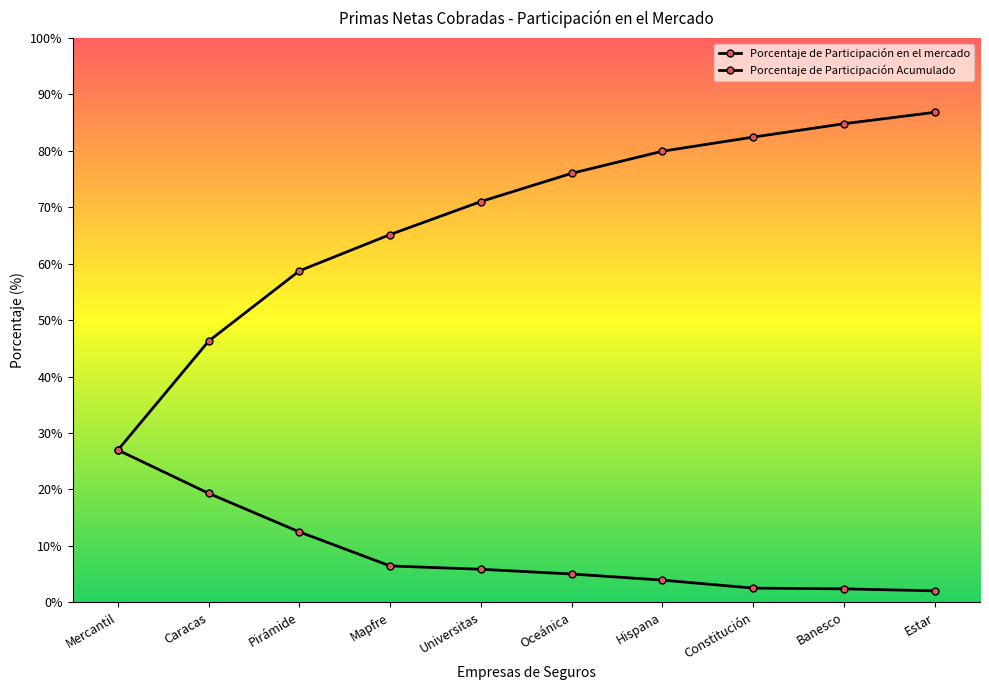

True or false: Porcentaje de Participación Acumulado and Porcentaje de Participación en el mercado cross at least once.

False